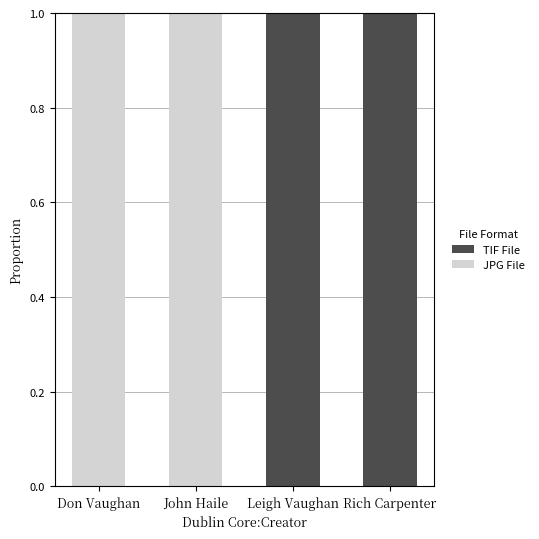

What are all the series names shown in the legend?

TIF File, JPG File